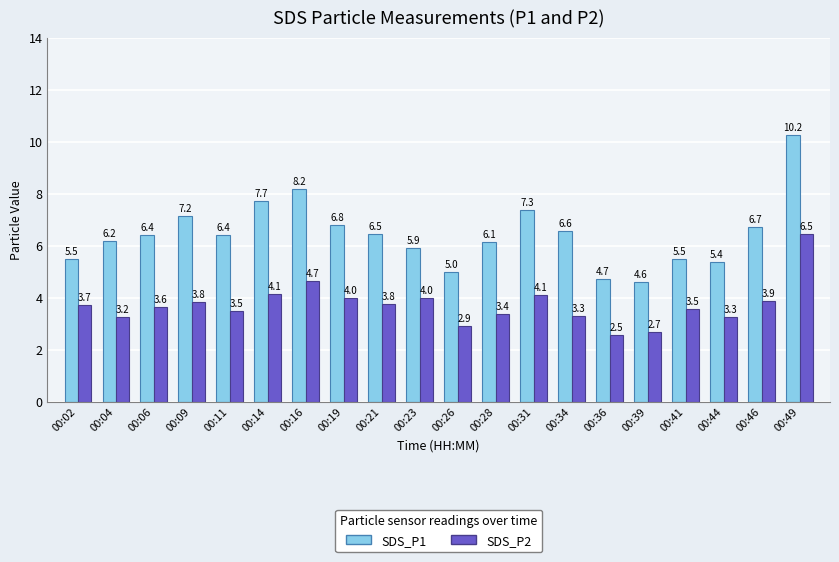

What is the sum of the SDS_P2 values at 00:11 and 00:06?

7.2